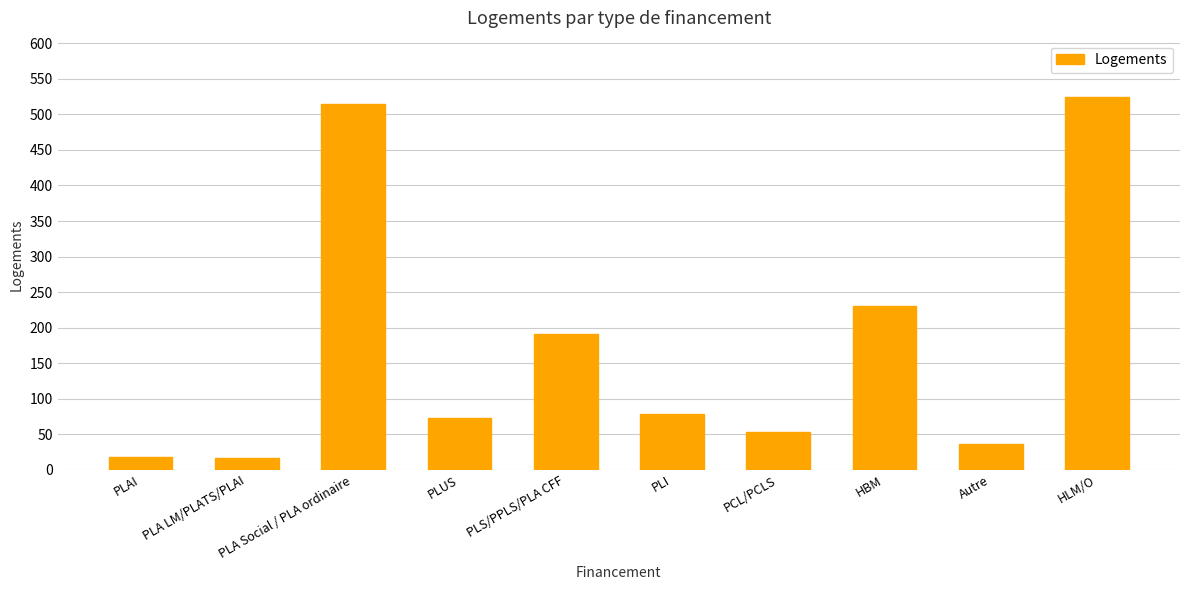

At which label does the data first exceed 79?

PLA Social / PLA ordinaire